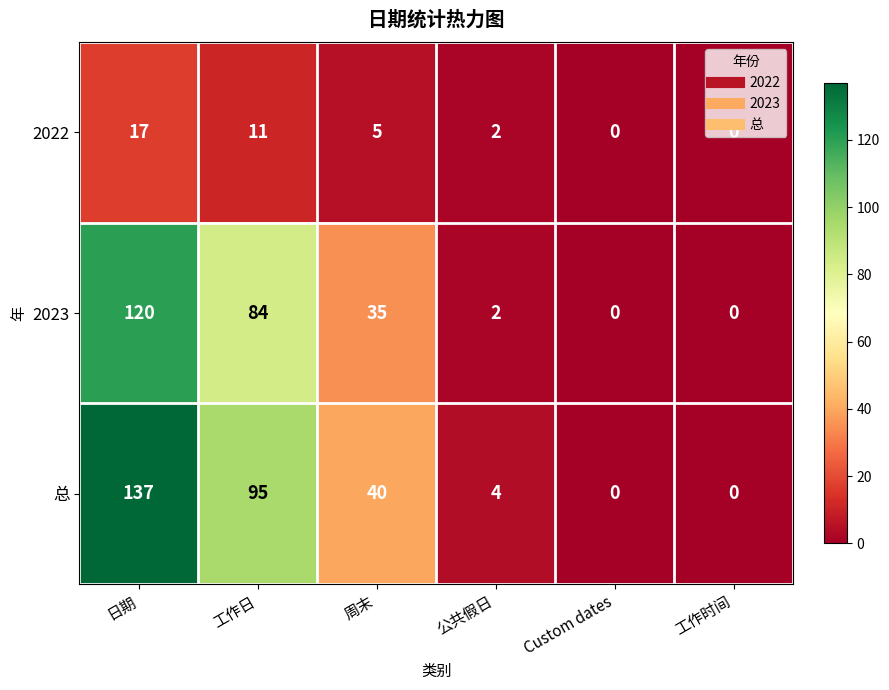

Which series has the largest total across all categories?

总